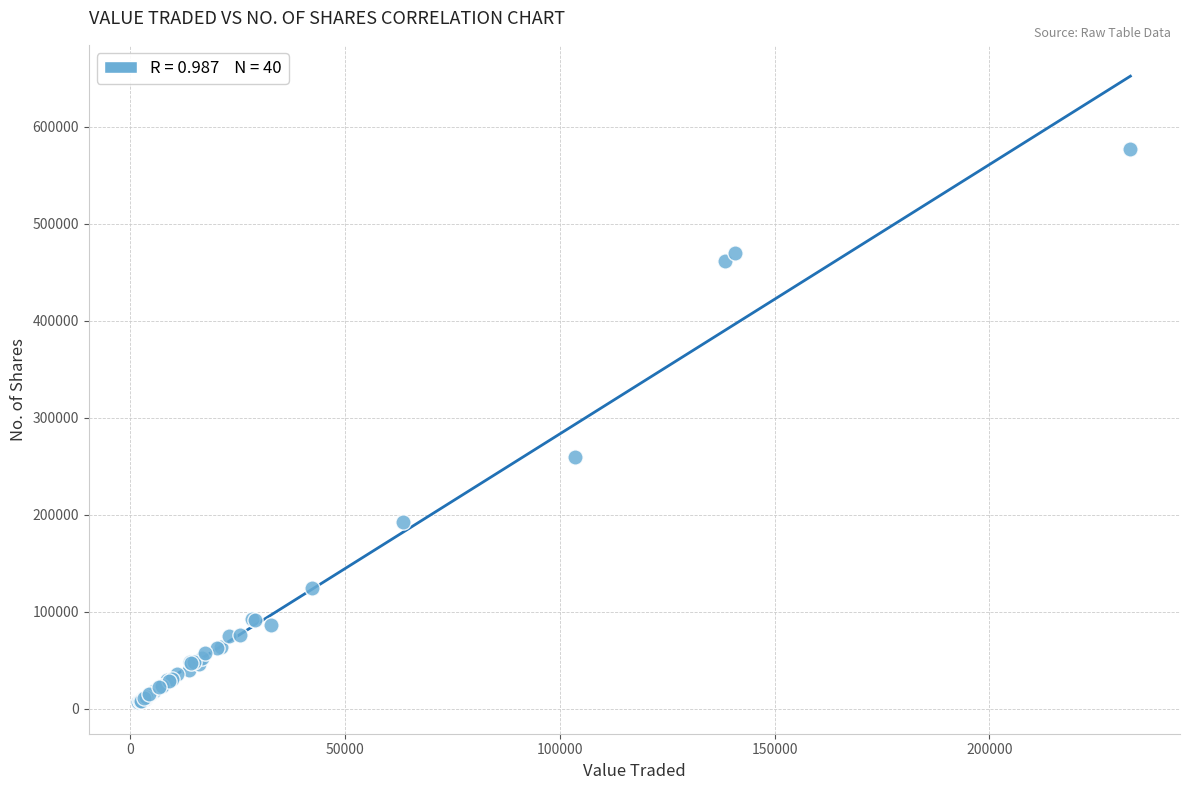

What Y value in the scatter plot is closest to 291841?

259595